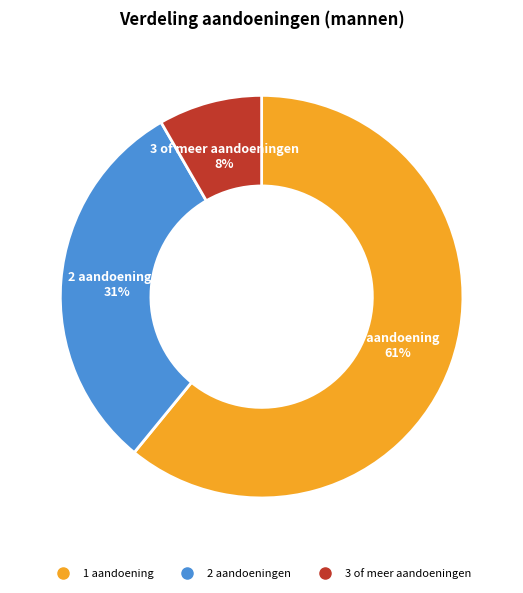

To the nearest percent, what portion does 1 aandoening represent?

61%